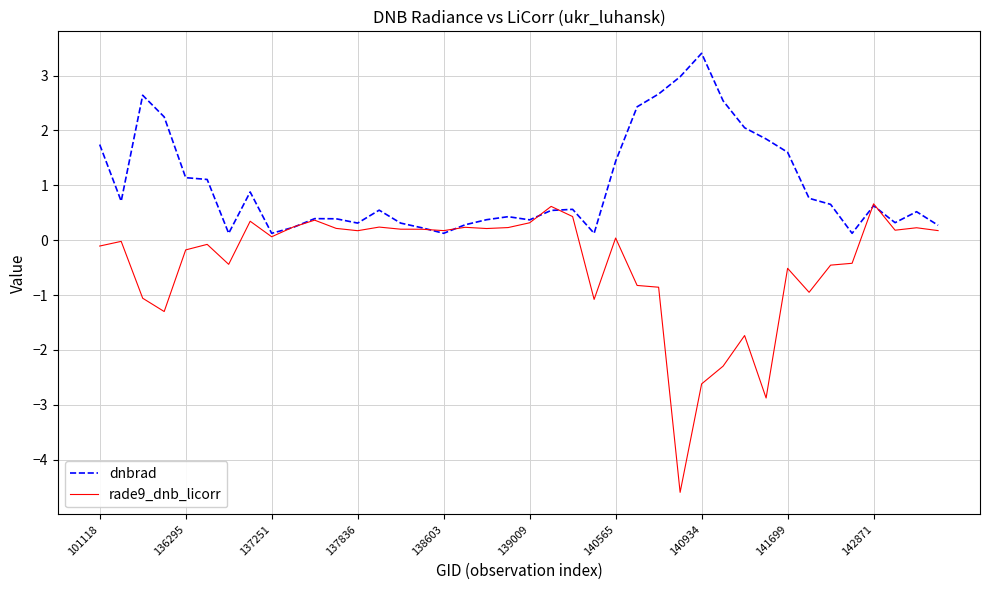

Which series has the largest total across all categories?

dnbrad